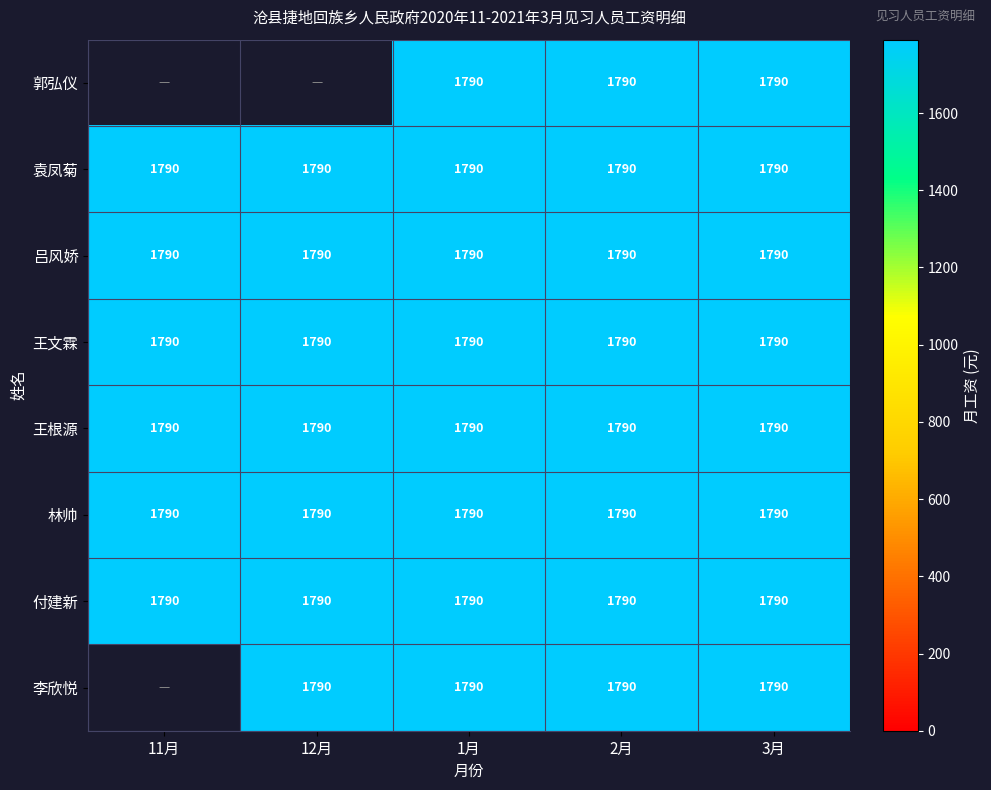

What is the maximum value for 林帅?

1790.0